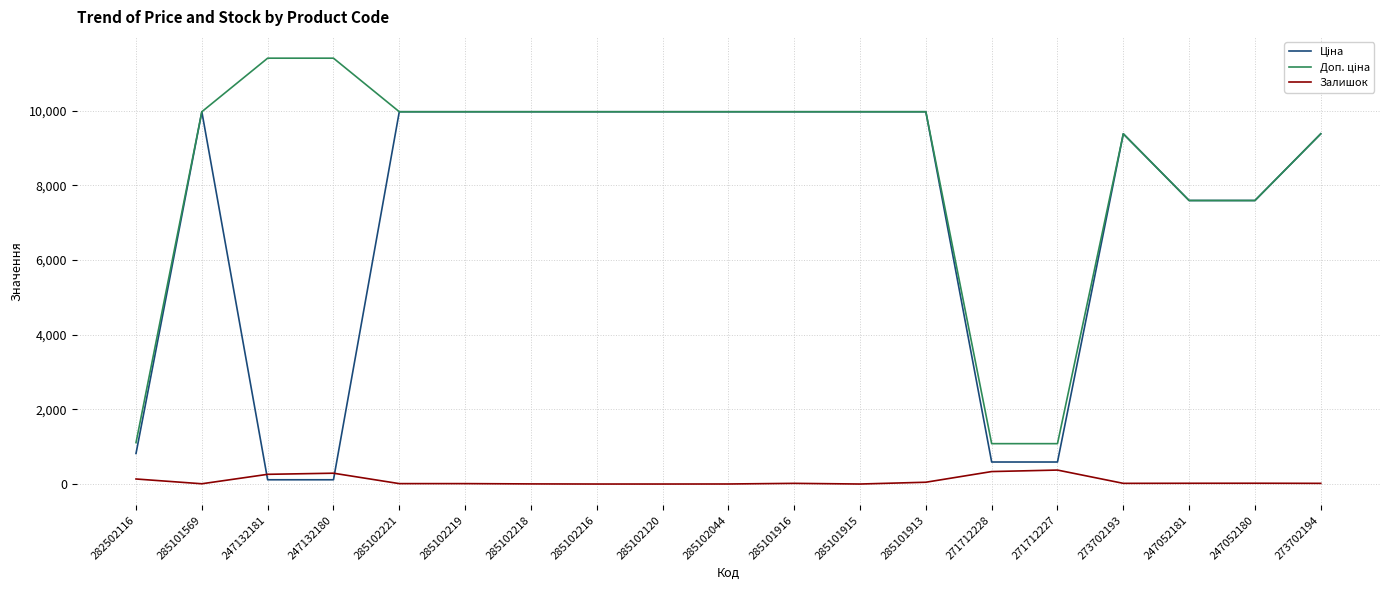

What position from the right is 271712228?

6